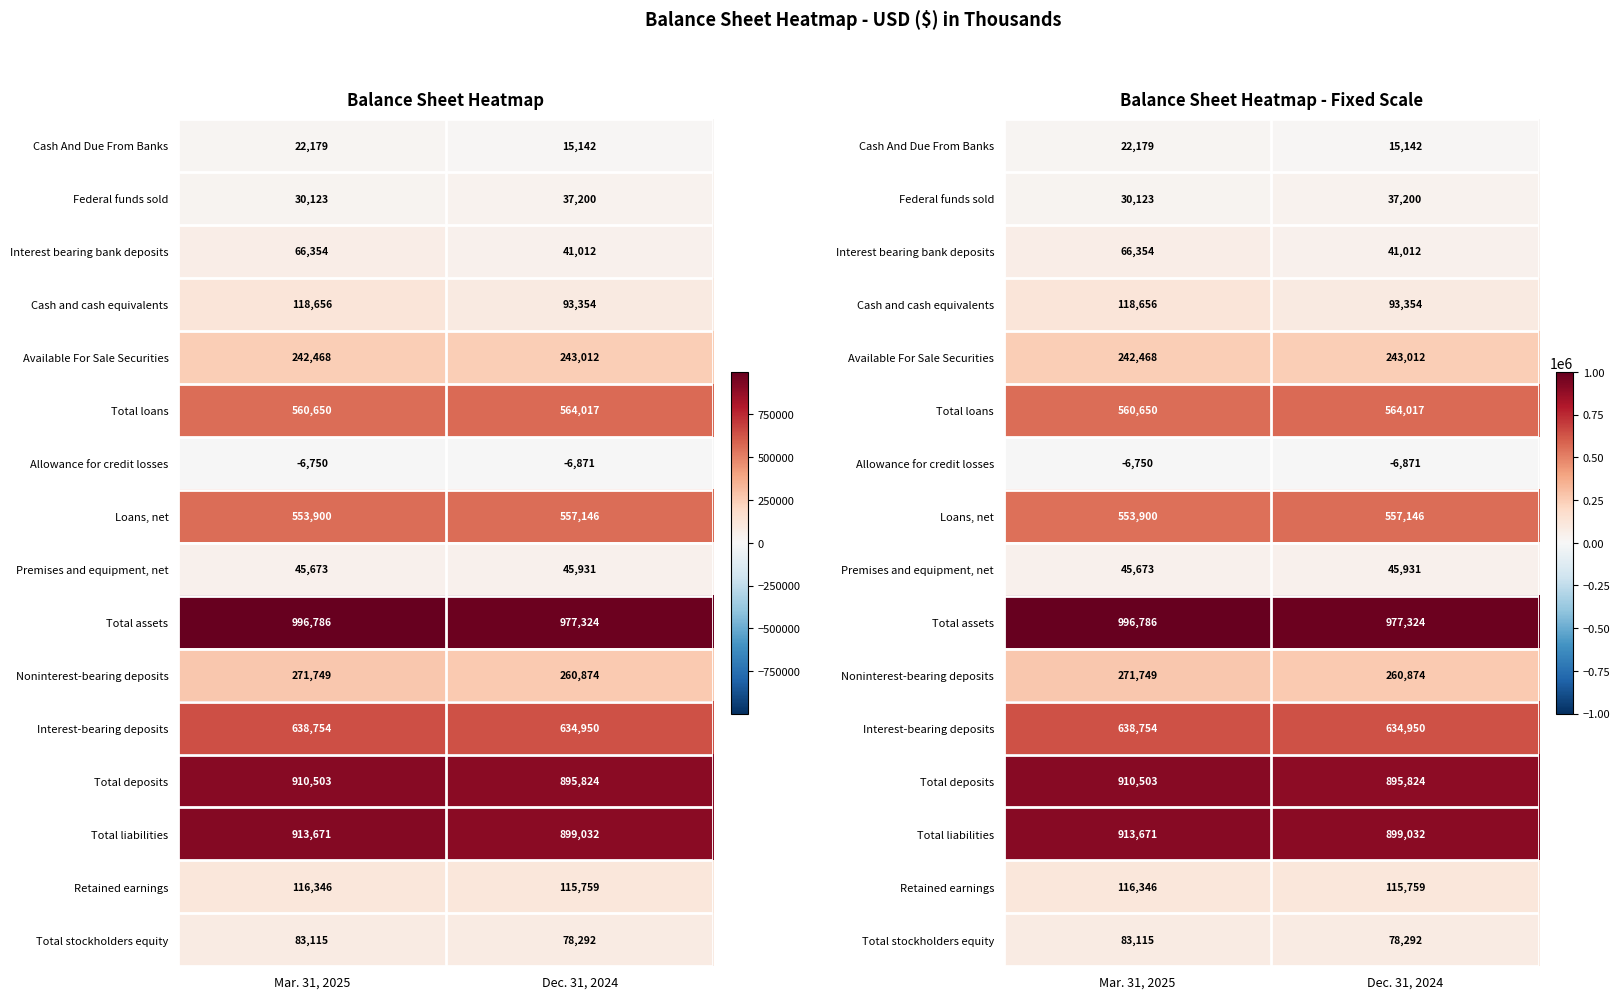

The Total deposits series shows 895824 at Dec. 31, 2024. True or false?

True